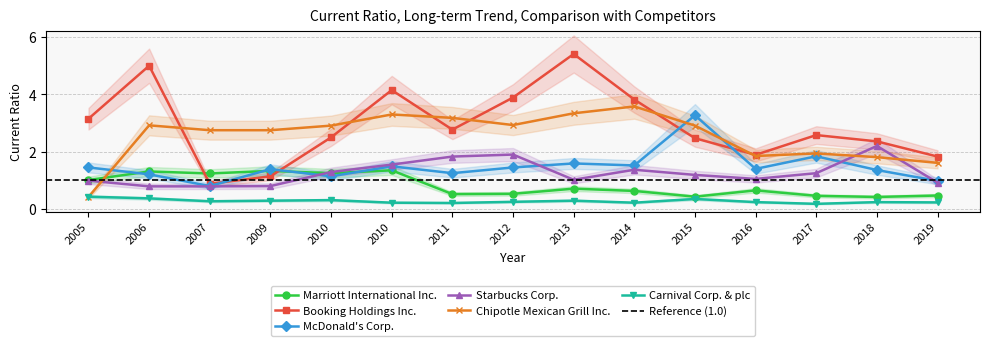

What is the difference between the maximum and minimum values in the Booking Holdings Inc. series?

4.5